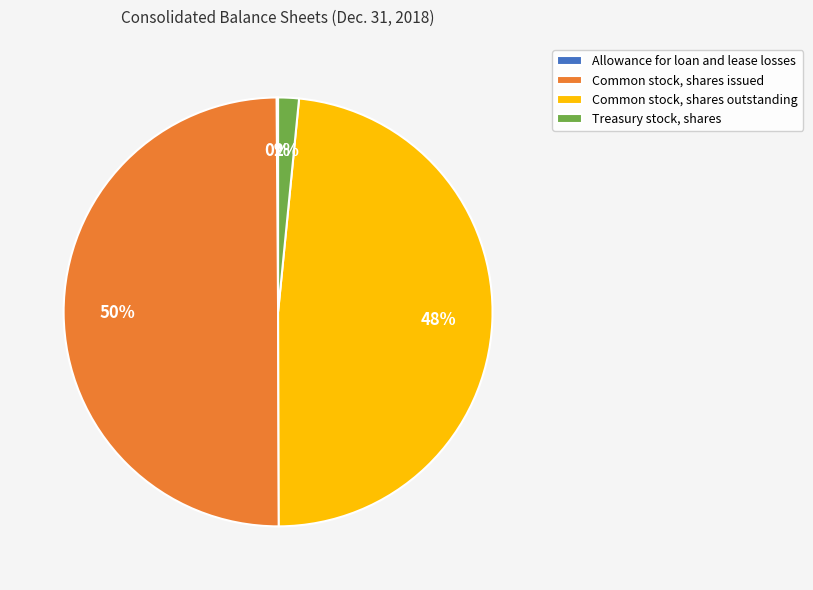

To the nearest percent, what percentage of the pie is Common stock, shares issued?

50%